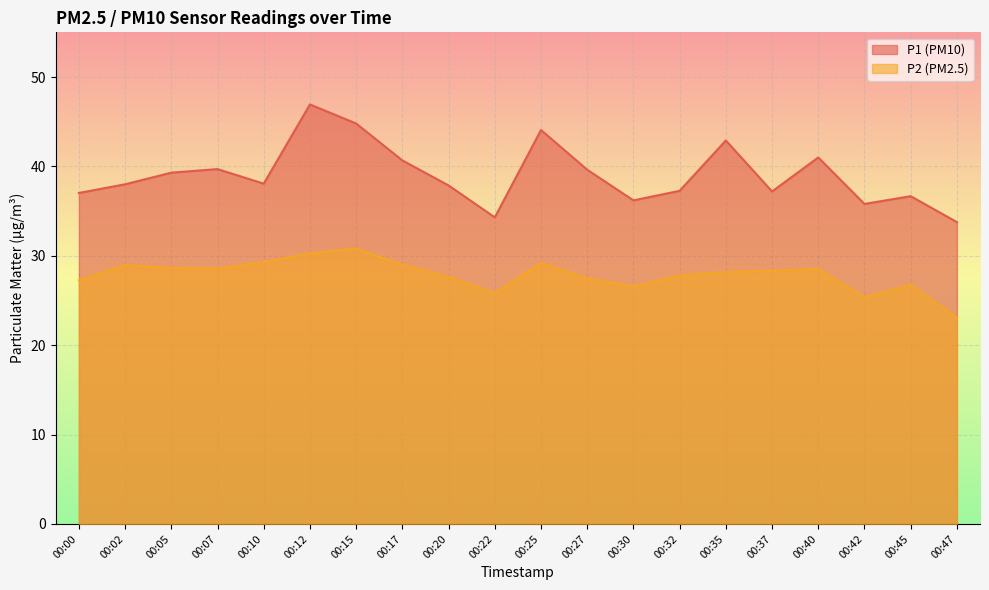

Between 00:22 and 00:30, which is larger?

00:30